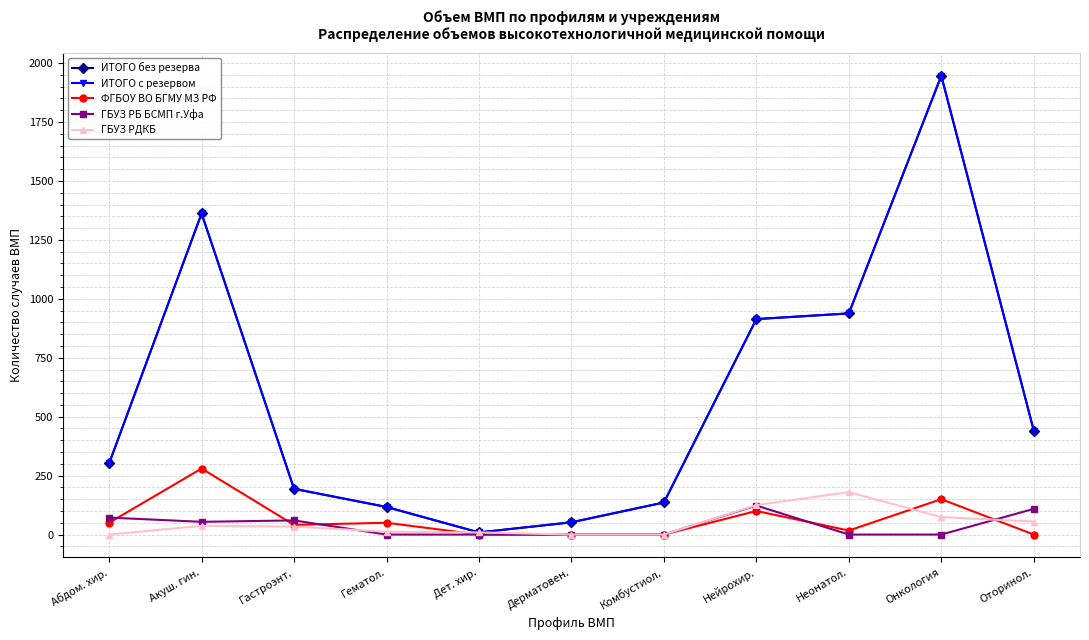

What is the average value of the ИТОГО без резерва series?

583